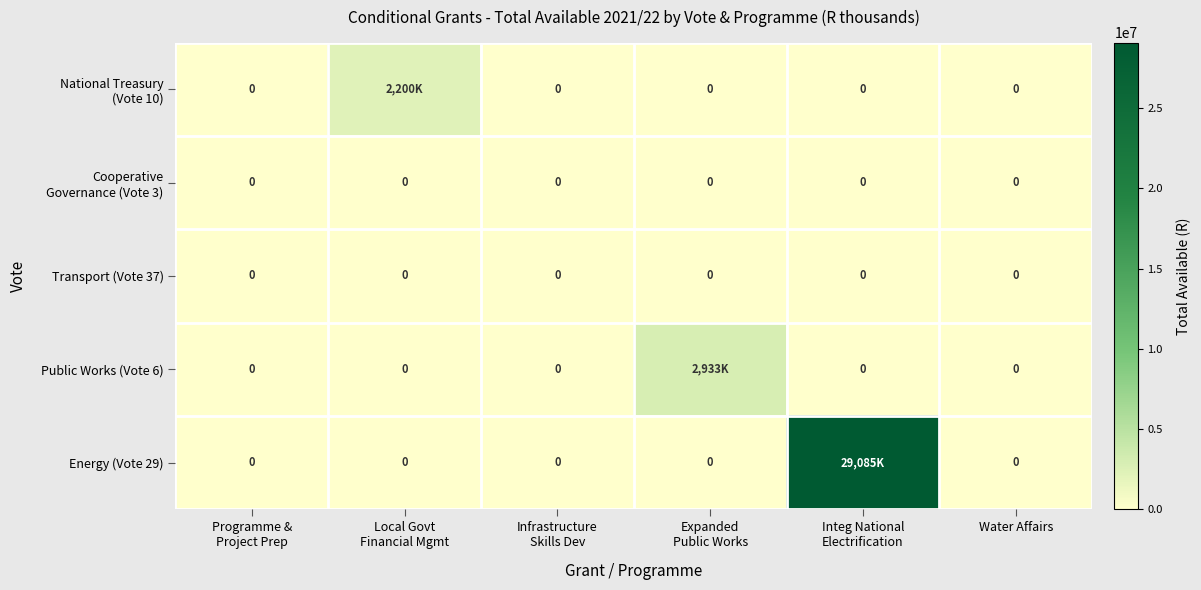

Is the value of Transport (Vote 37) at Infrastructure Skills Dev greater than the value of National Treasury (Vote 10) at Programme & Project Prep?

No